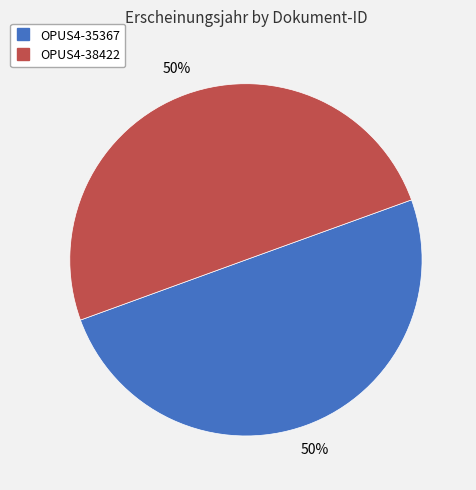

How many segments does this pie chart have?

2